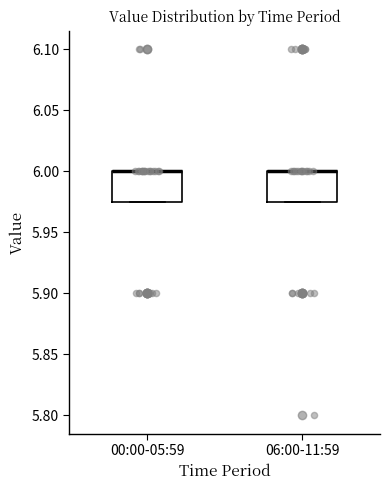

Reading left to right, transcribe this box plot: for each box, give where its median line is, the range the box spans, and where its two whiskers end, as read against the y-axis. The values are not printed on the chart, so give them approximately, as read against the axis.

00:00-05:59: median 6.000 (drawn on the box's upper edge), box 5.975 to 6.000, whiskers 5.975 to 6.000
06:00-11:59: median 6.000 (drawn on the box's upper edge), box 5.975 to 6.000, whiskers 5.975 to 6.000